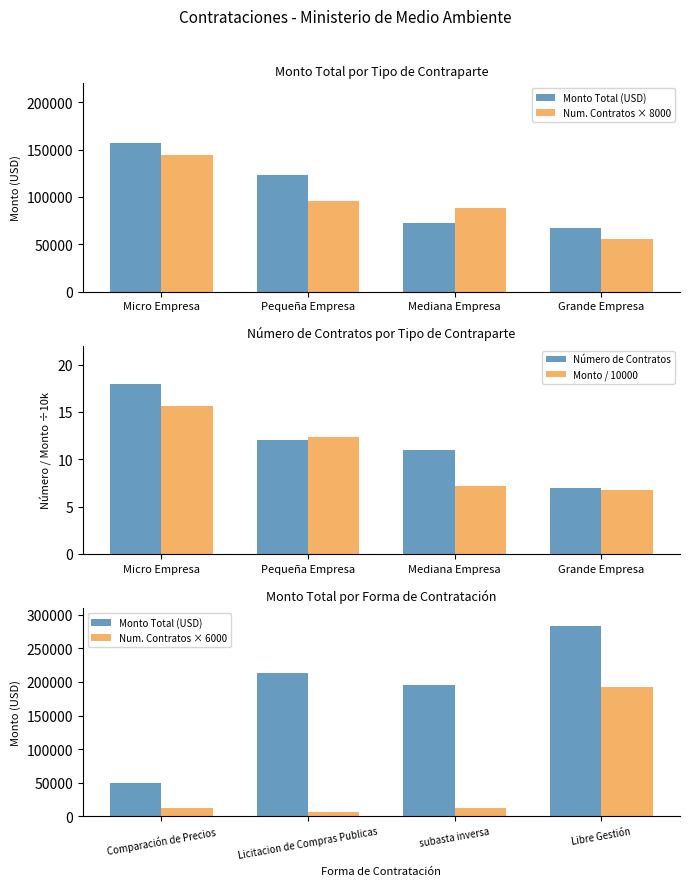

Which category has the highest value in the Número de Contratos series?

Micro Empresa